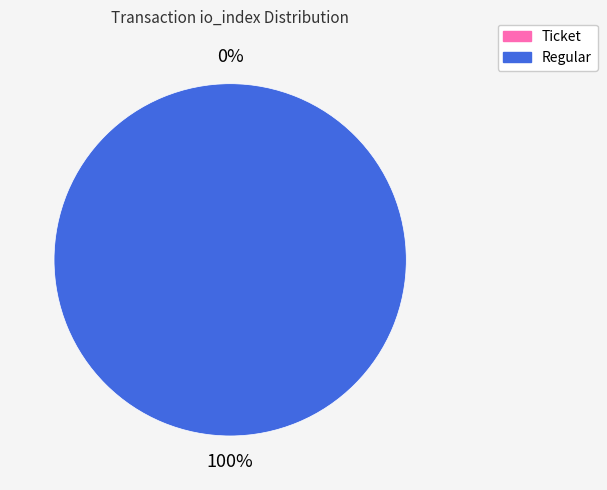

Rank the categories by value from highest to lowest.

Regular, Ticket